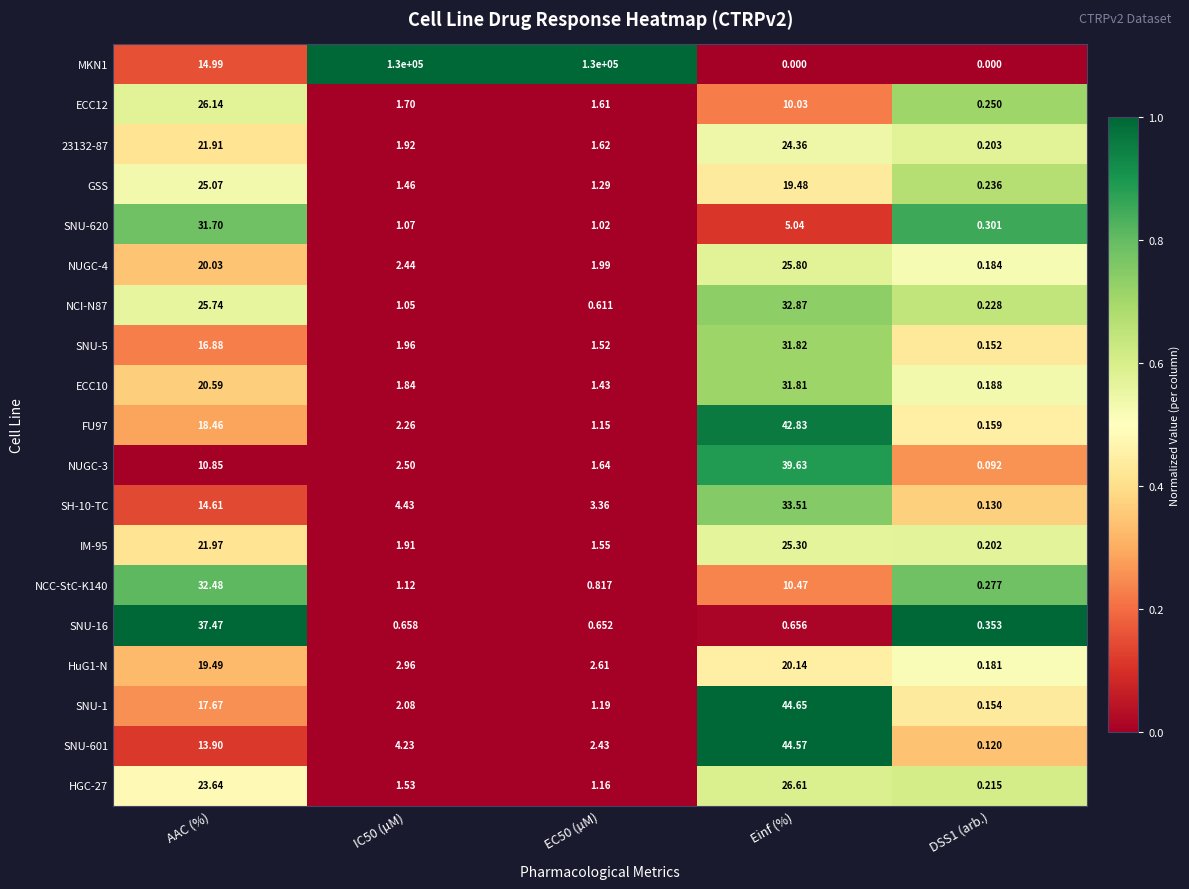

Count the number of categories in the chart.

5